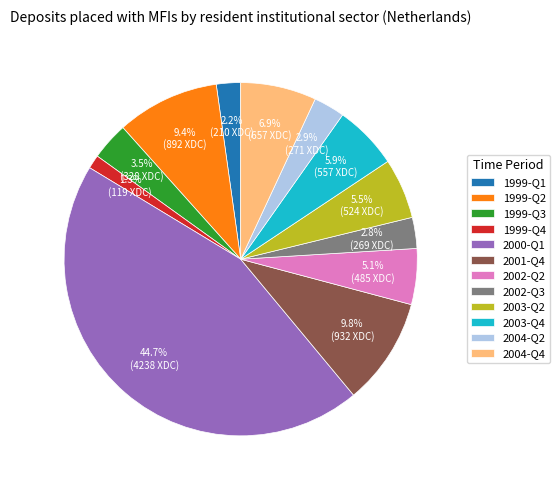

What is the largest slice in the pie chart?

2000-Q1